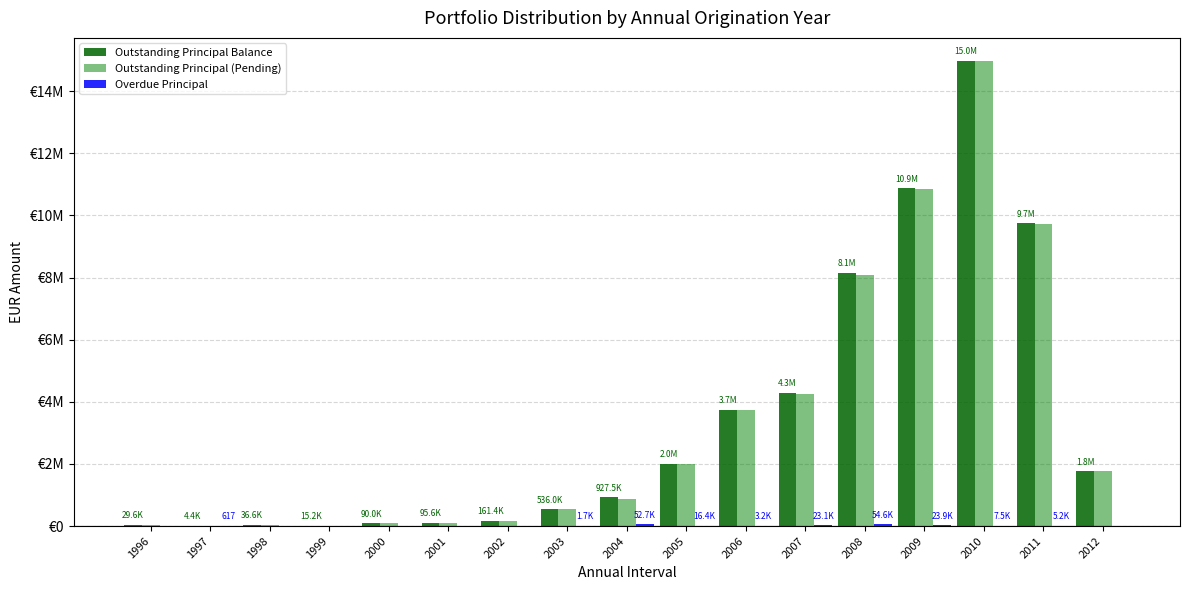

At 2001, list the series in order from largest to smallest.

Outstanding Principal Balance, Outstanding Principal (Pending), Overdue Principal